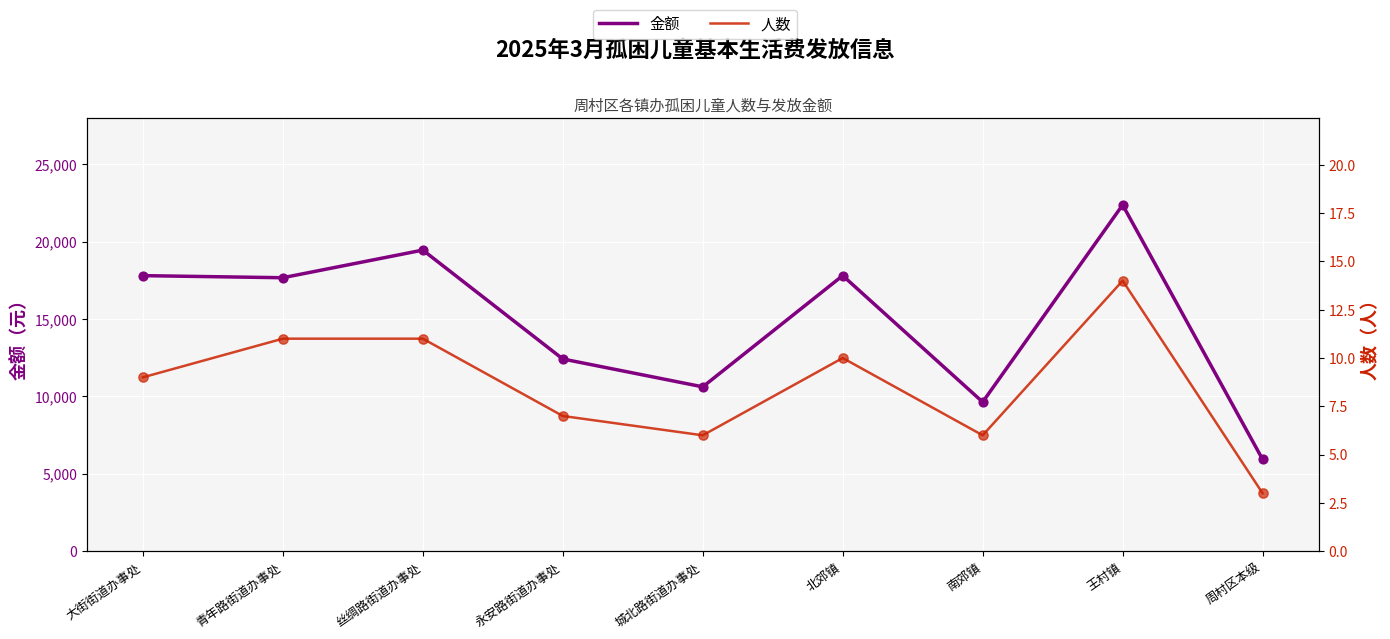

What is the total value across all series at 大街街道办事处?

17811.0